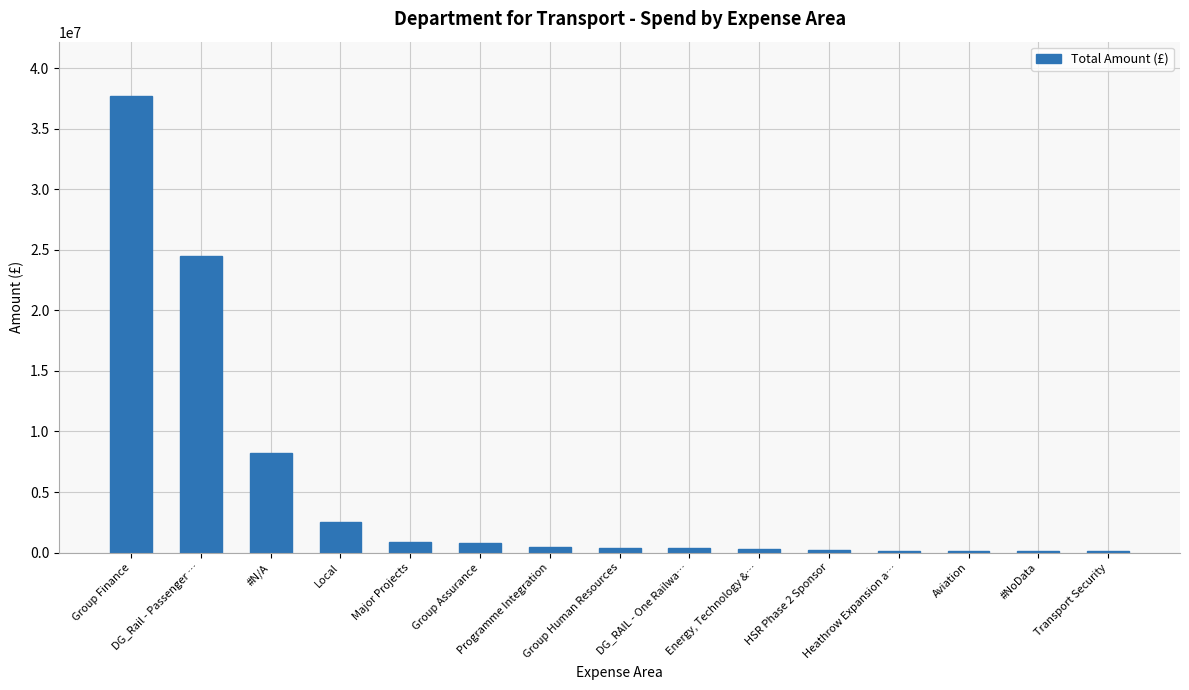

Between #N/A and Group Finance, which is larger?

Group Finance